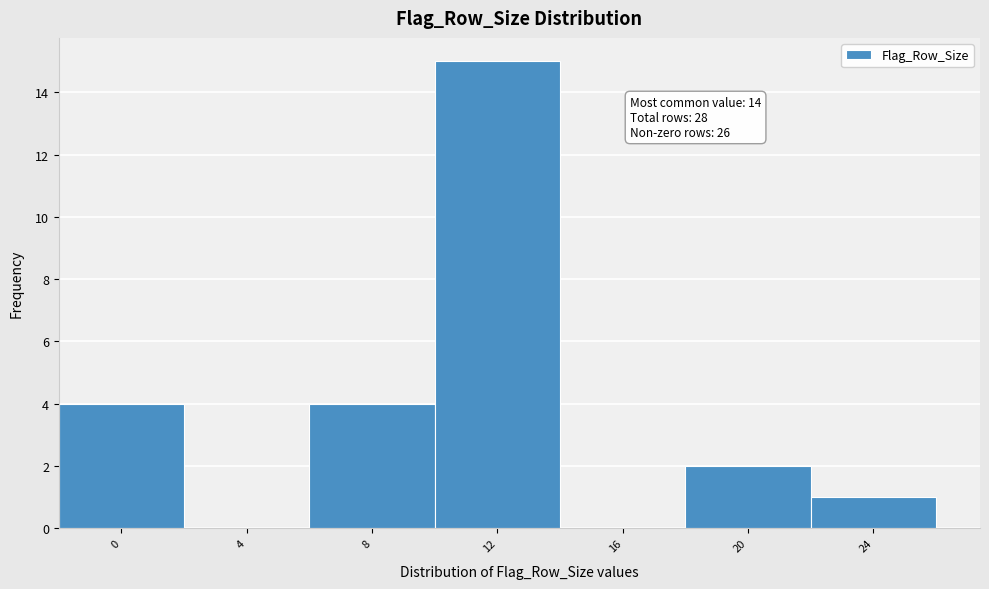

Reading right to left, list all the values displayed in this chart.

24=1	20=2	16=0	12=15	8=4	4=0	0=4